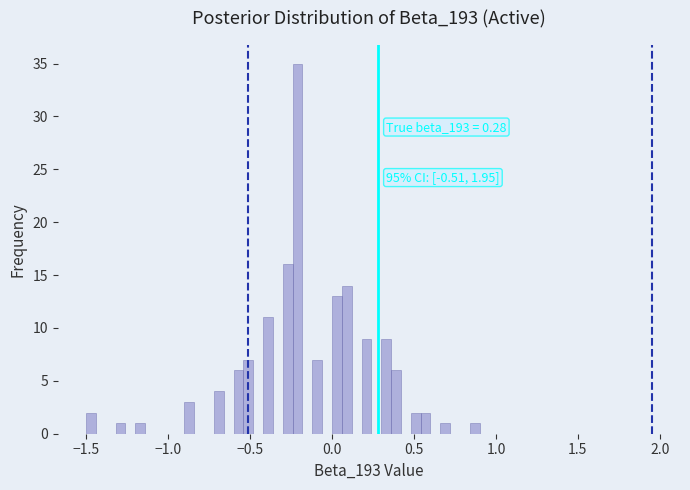

Around what value on the x-axis is the tallest bar? Give the approximate position of its centre, as read against the axis.

-0.20